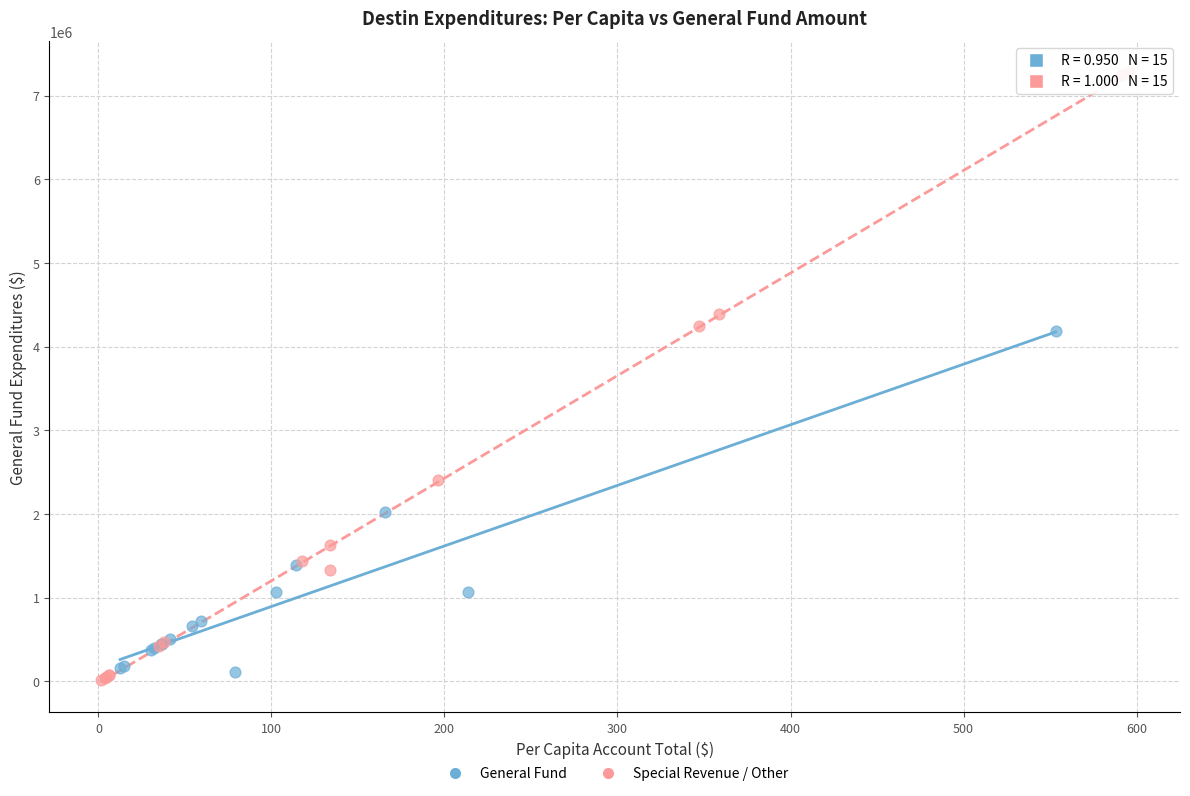

Which series reaches the minimum Y coordinate?

Special Revenue / Other